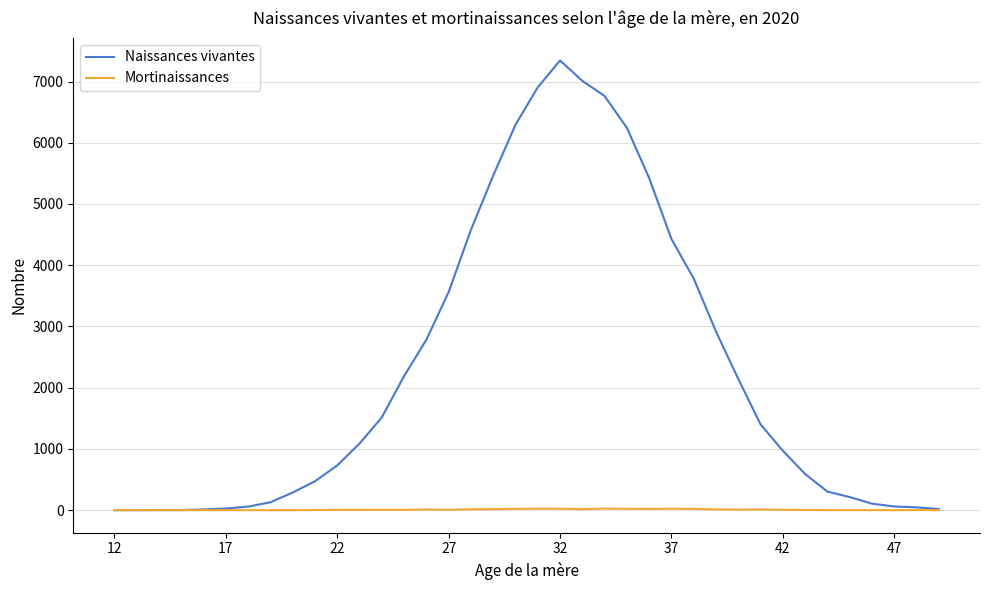

What is the maximum value shown in the chart?

7344